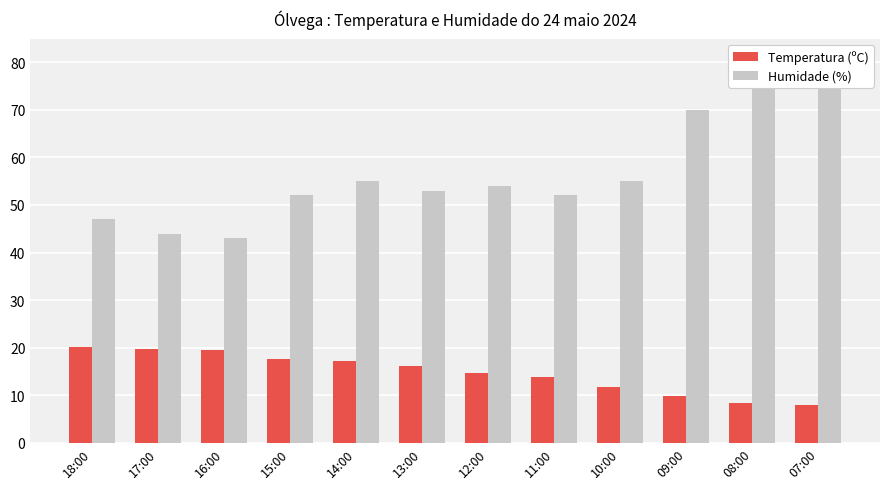

Reading right to left, what are all the values shown in this chart?

Temperatura (ºC): 8.0	8.4	9.8	11.7	13.9	14.6	16.2	17.2	17.6	19.4	19.7	20.1
Humidade (%): 79.0	76.0	70.0	55.0	52.0	54.0	53.0	55.0	52.0	43.0	44.0	47.0